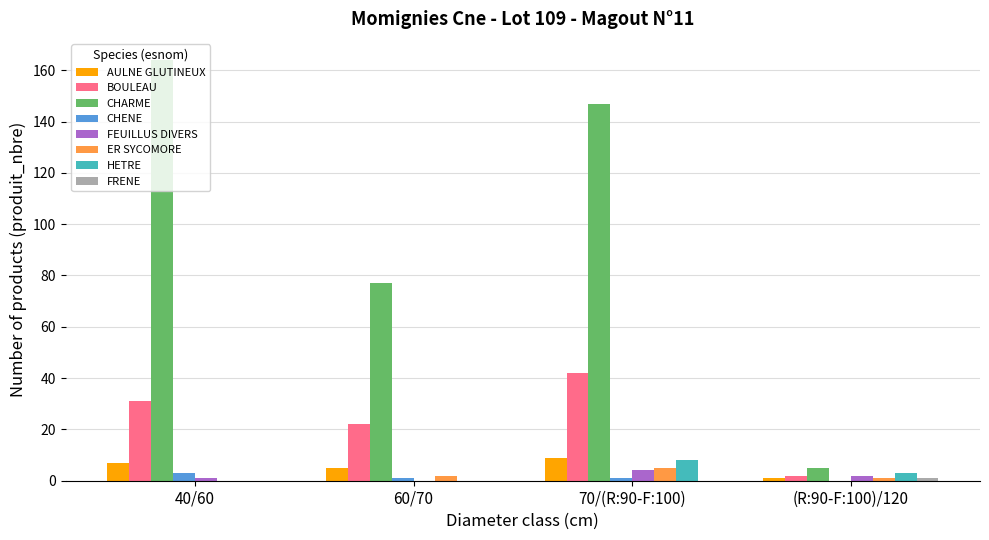

Which series changed the most between 70/(R:90-F:100) and (R:90-F:100)/120?

CHARME